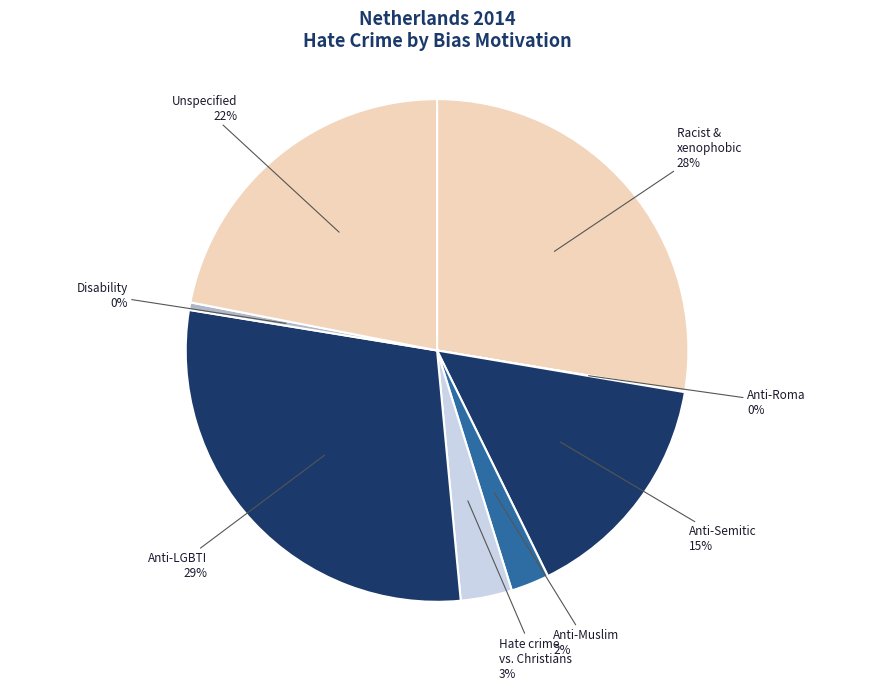

Is there a majority slice in this chart?

No